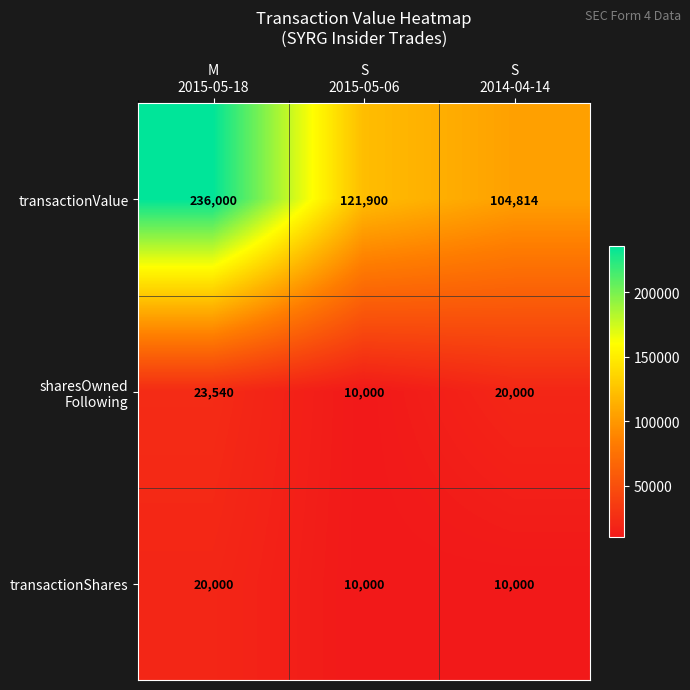

What is the maximum value shown in the chart?

236000